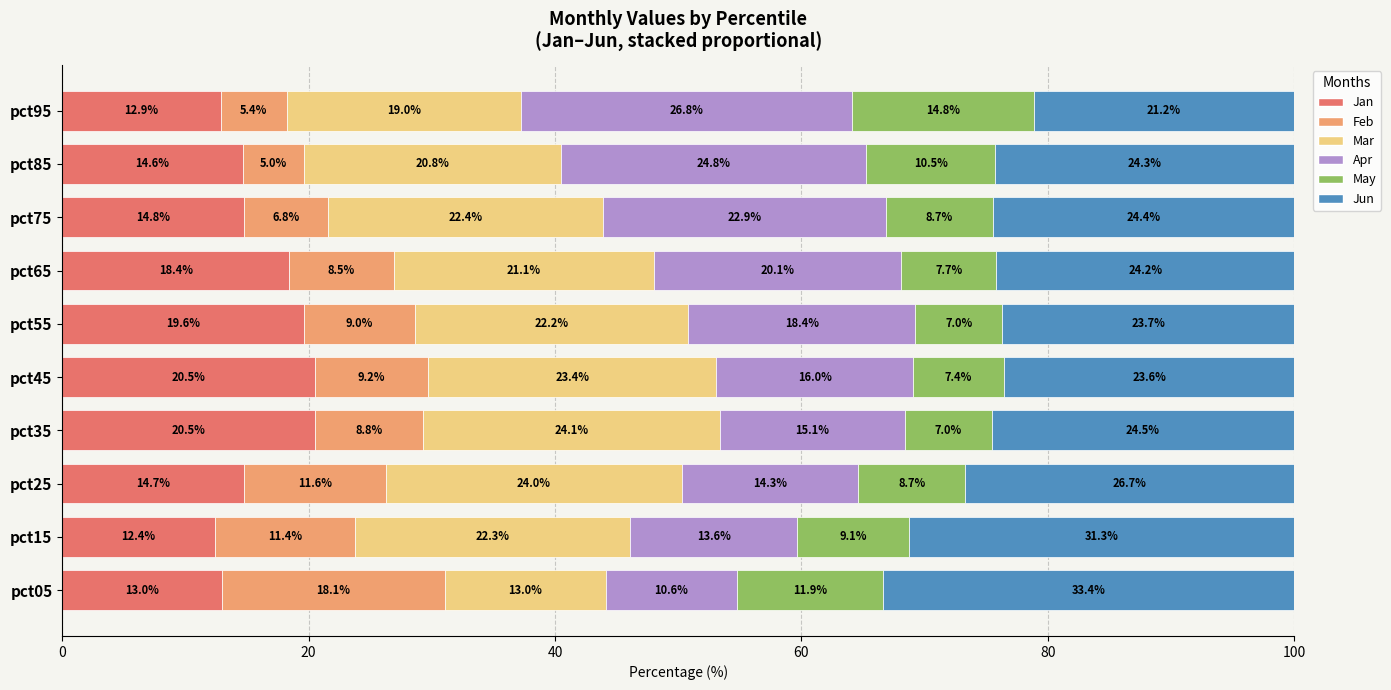

What is the total value across all series at pct35?

100.0